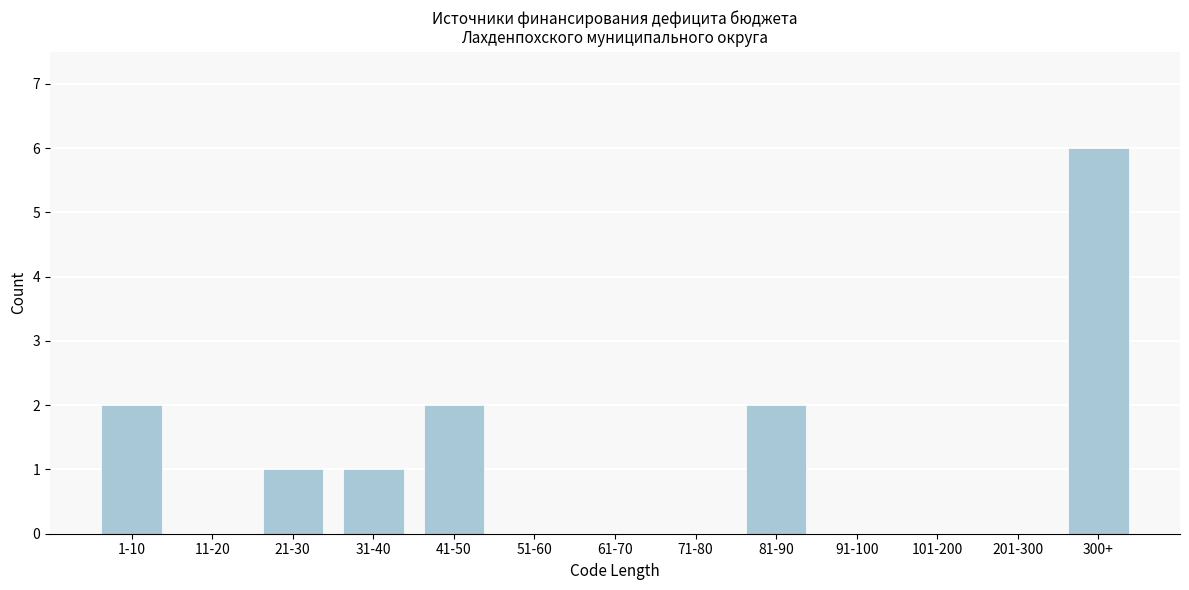

Reading left to right, extract all data points from this chart.

1-10=2	11-20=0	21-30=1	31-40=1	41-50=2	51-60=0	61-70=0	71-80=0	81-90=2	91-100=0	101-200=0	201-300=0	300+=6